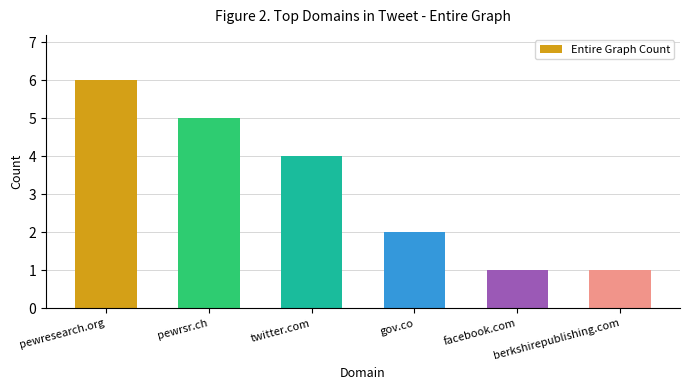

What is the sum of the values at twitter.com and facebook.com?

5